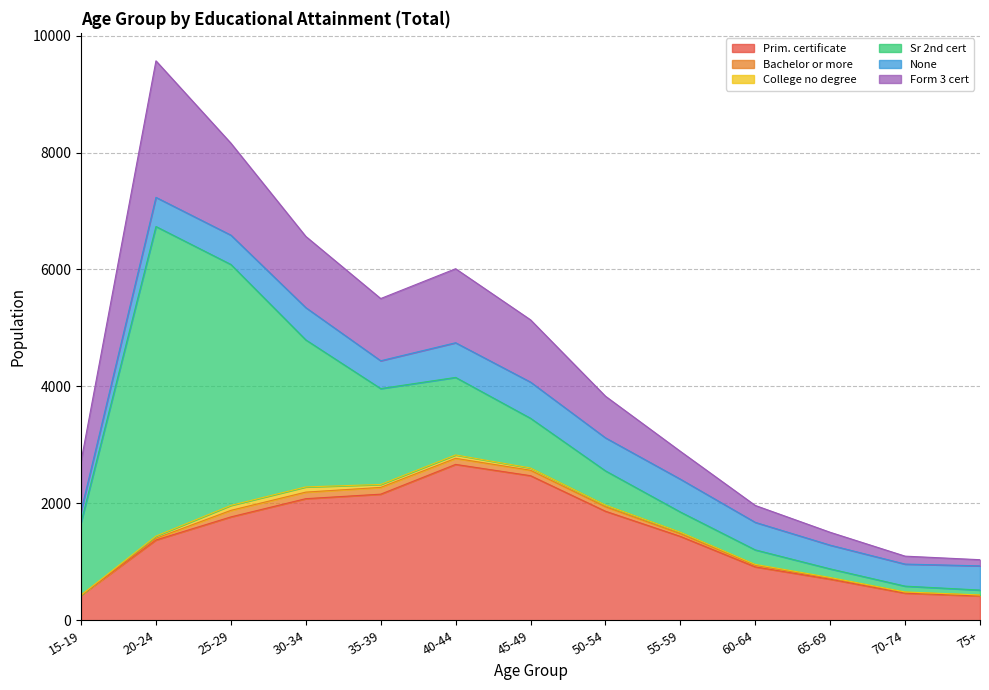

What is the average value of the Bachelor or more series?

59